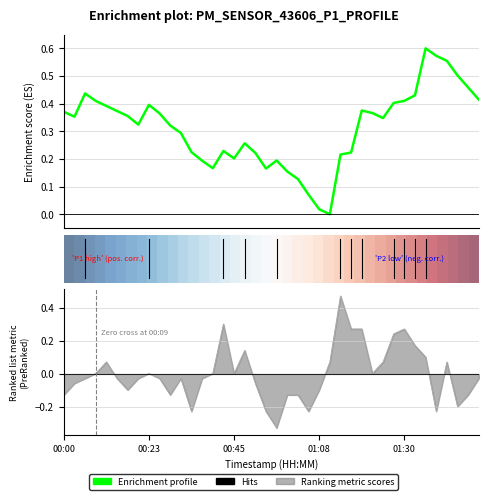

What is the approximate value at 00:28?

-0.1